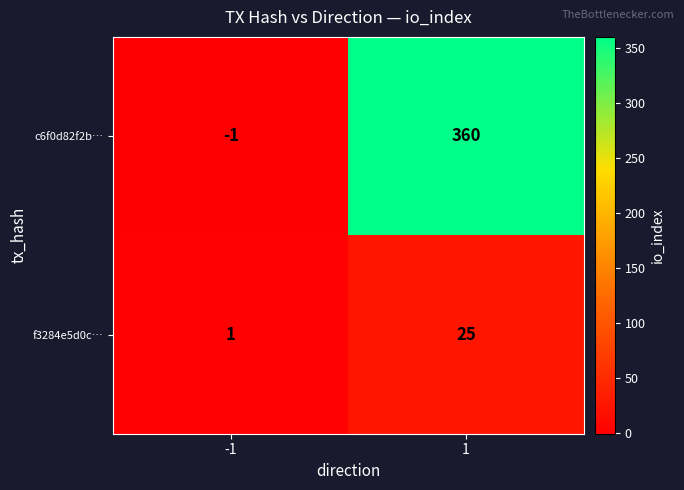

What is the highest value of the c6f0d82f2b… series?

360